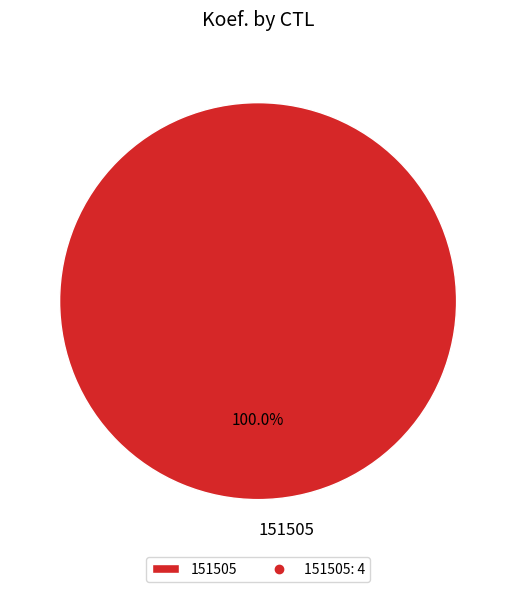

Which category accounts for the majority?

151505